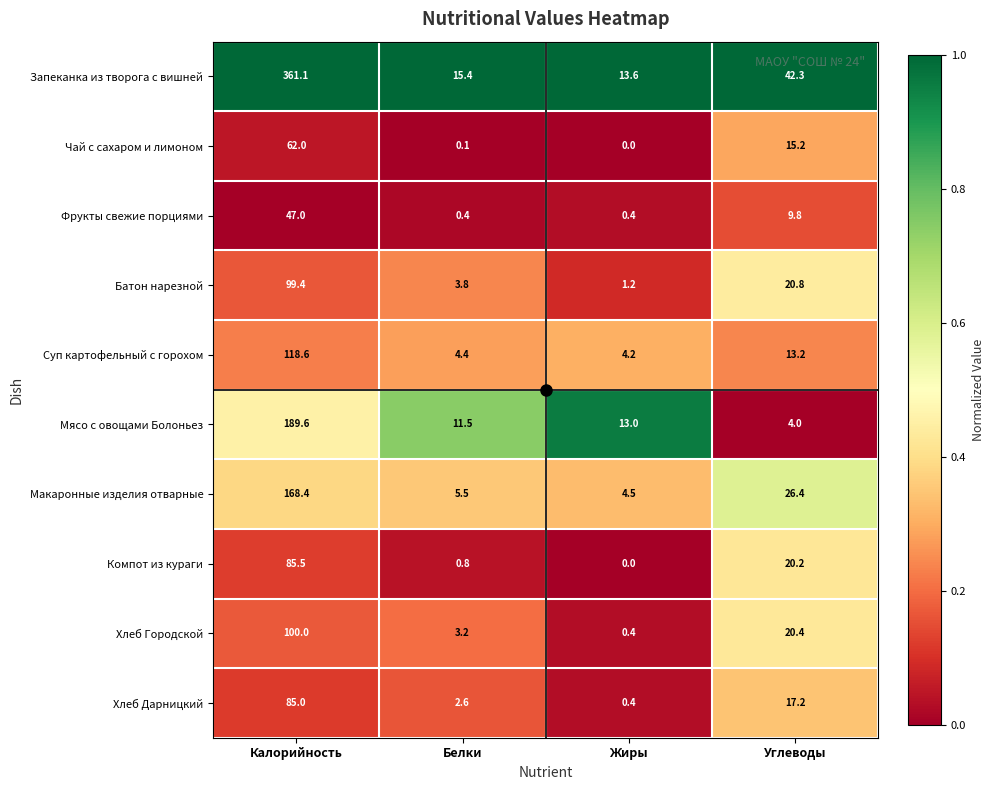

The value of Запеканка из творога с вишней at Углеводы is 24.2. True or false?

False